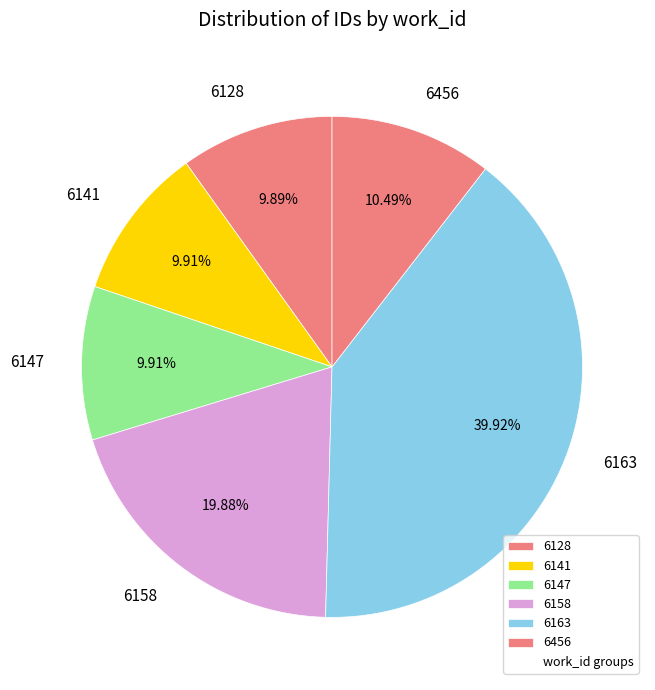

What is the ratio of the value at 6147 to the value at 6158?

0.5